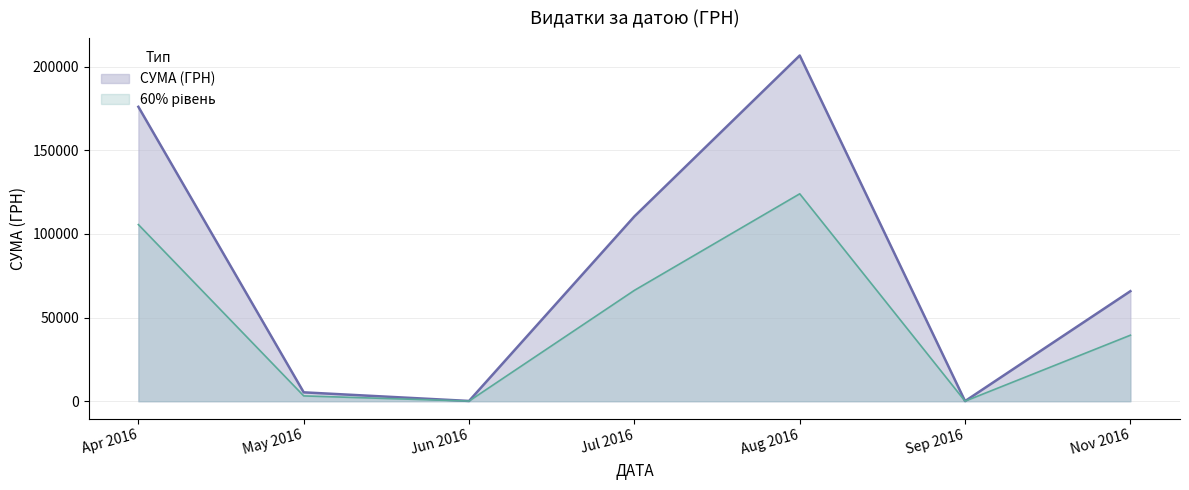

What is the greatest value displayed?

206631.6